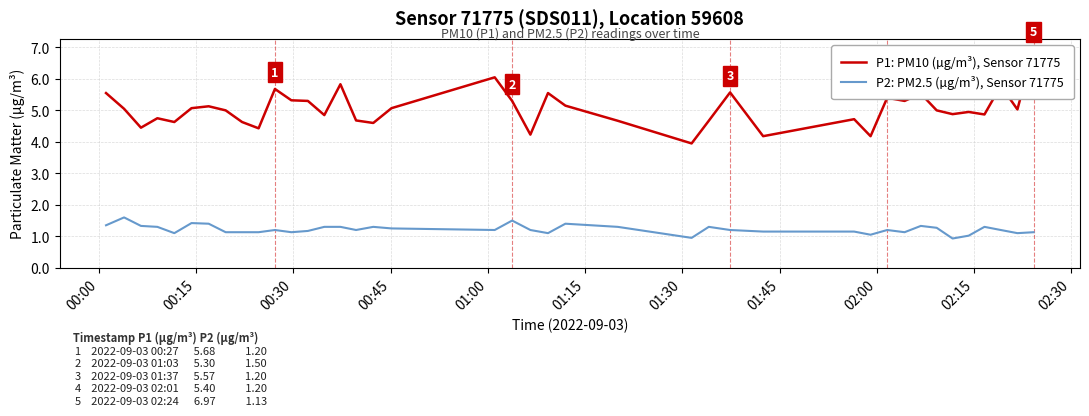

What is the value of the P2: PM2.5 (µg/m³), Sensor 71775 point at the 23rd from the left?

1.4